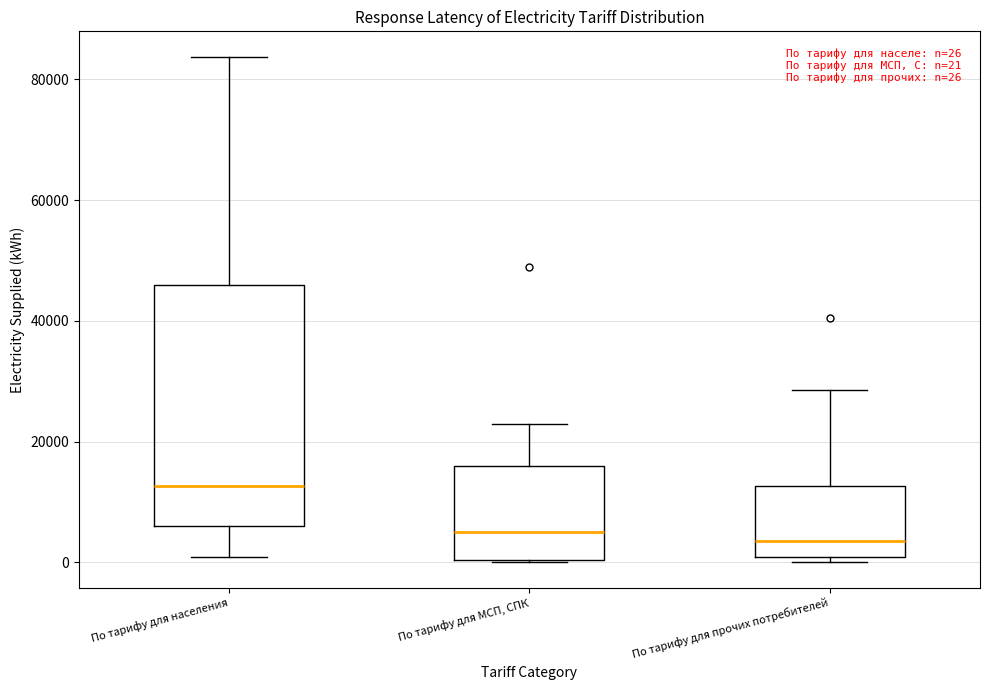

Comparing the boxes themselves (not the whiskers), which one is the tallest?

По тарифу для населения